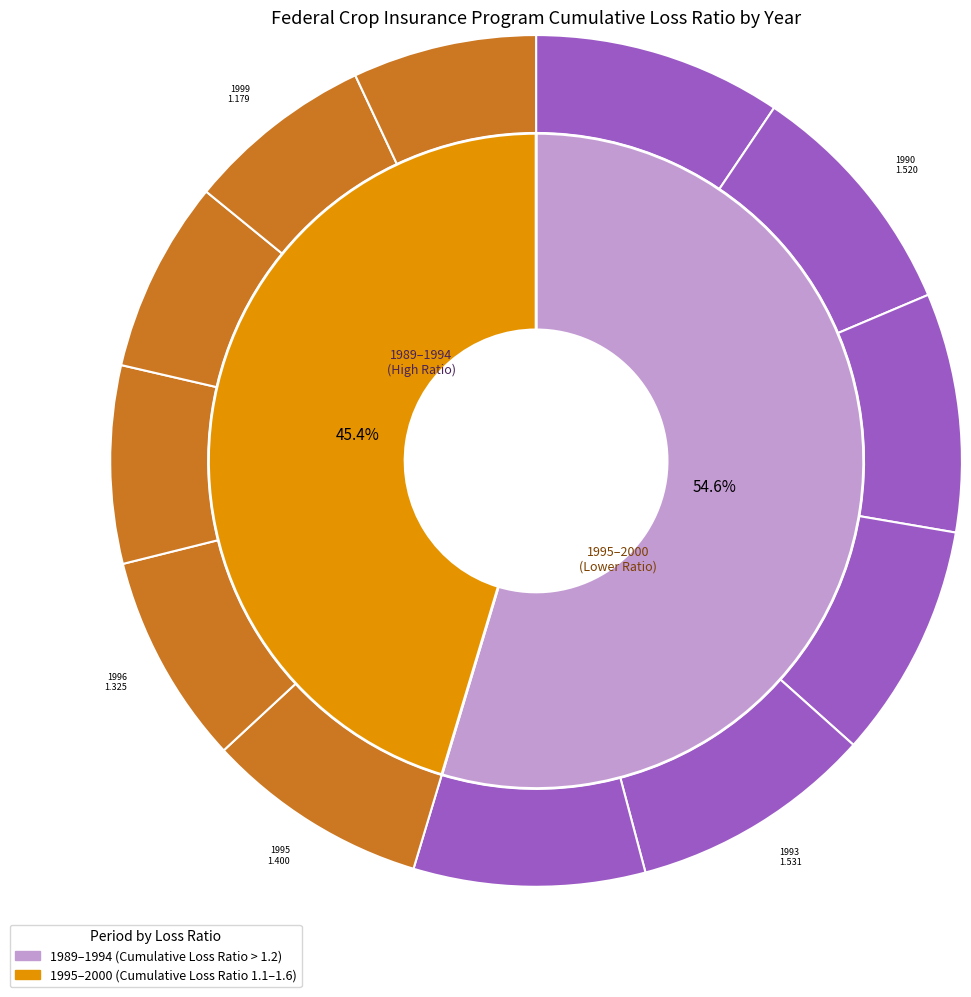

What percentage is the 1992 slice, to the nearest percent?

9%